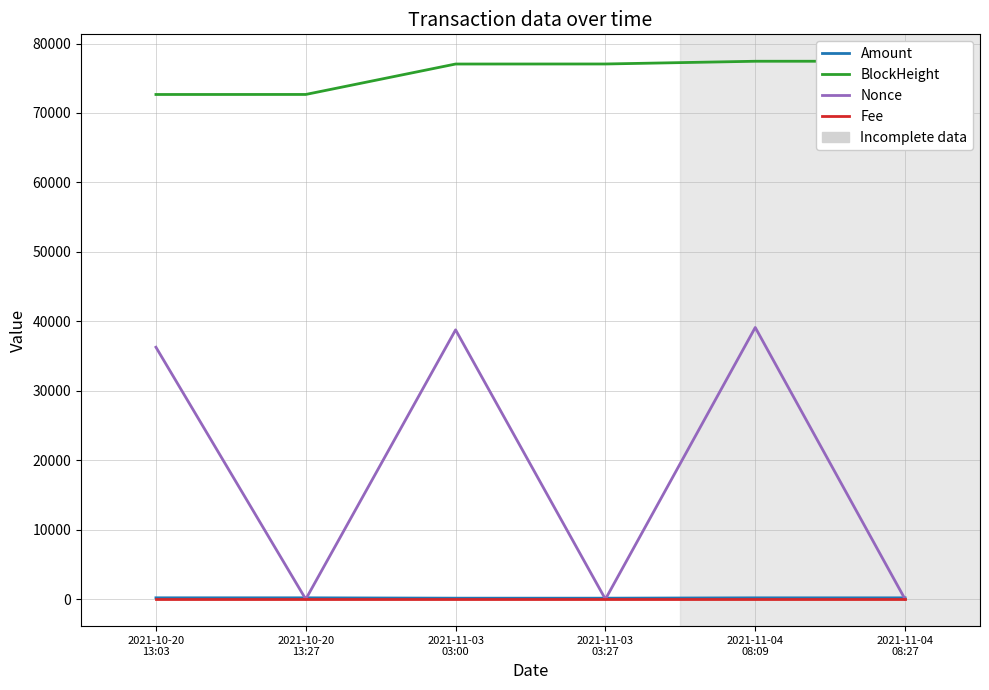

What is the label of the 2nd point from the left?

2021-10-20
13:27